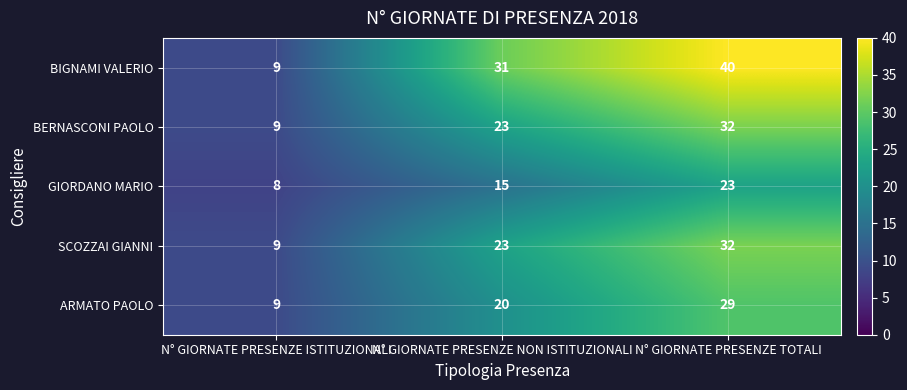

Where is SCOZZAI GIANNI nearest to the value 20?

N° GIORNATE PRESENZE NON ISTITUZIONALI